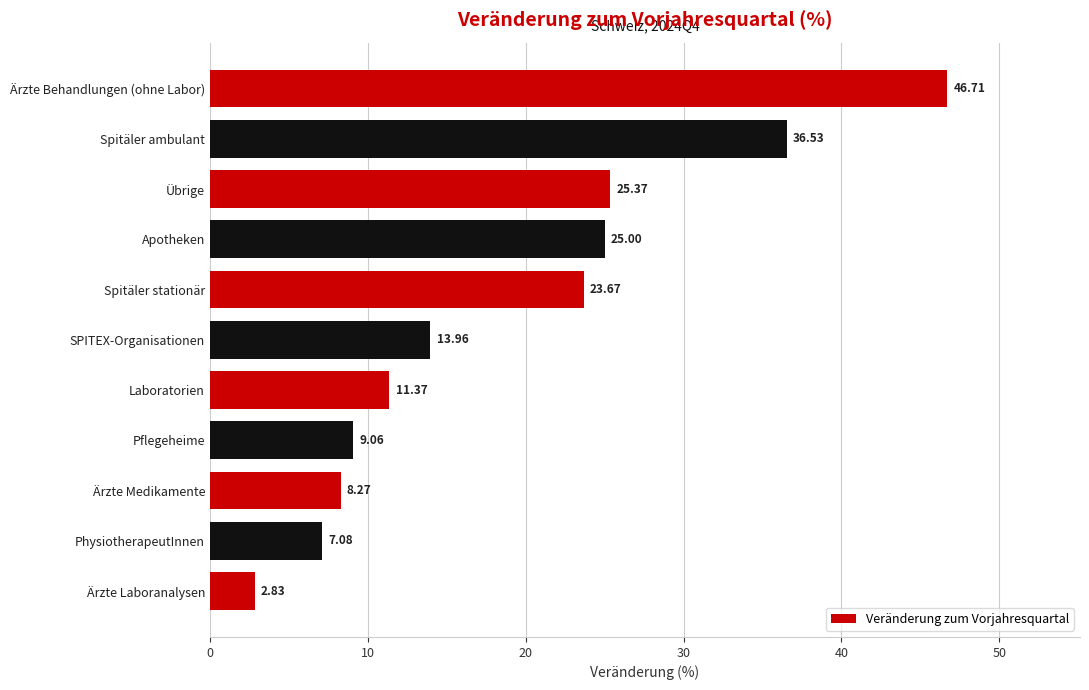

What is the change in value from Laboratorien to PhysiotherapeutInnen?

-4.3